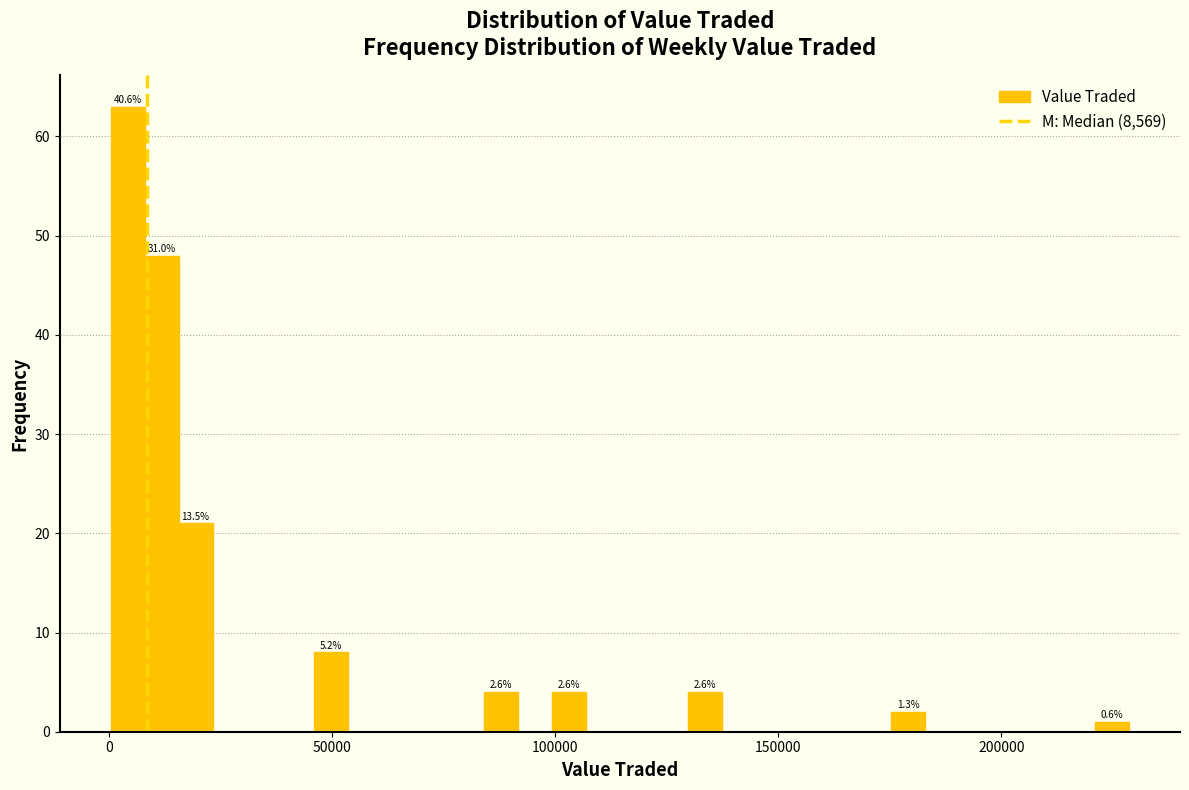

Around what value on the x-axis is the tallest bar? Give the approximate position of its centre, as read against the axis.

5000